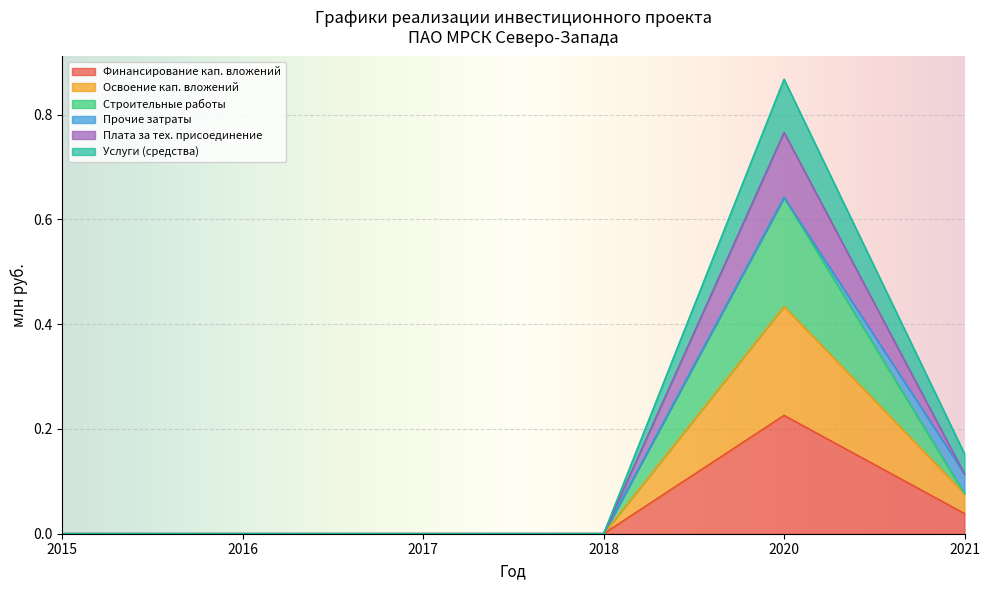

Which series changed the most between 2016 and 2021?

Освоение кап. вложений